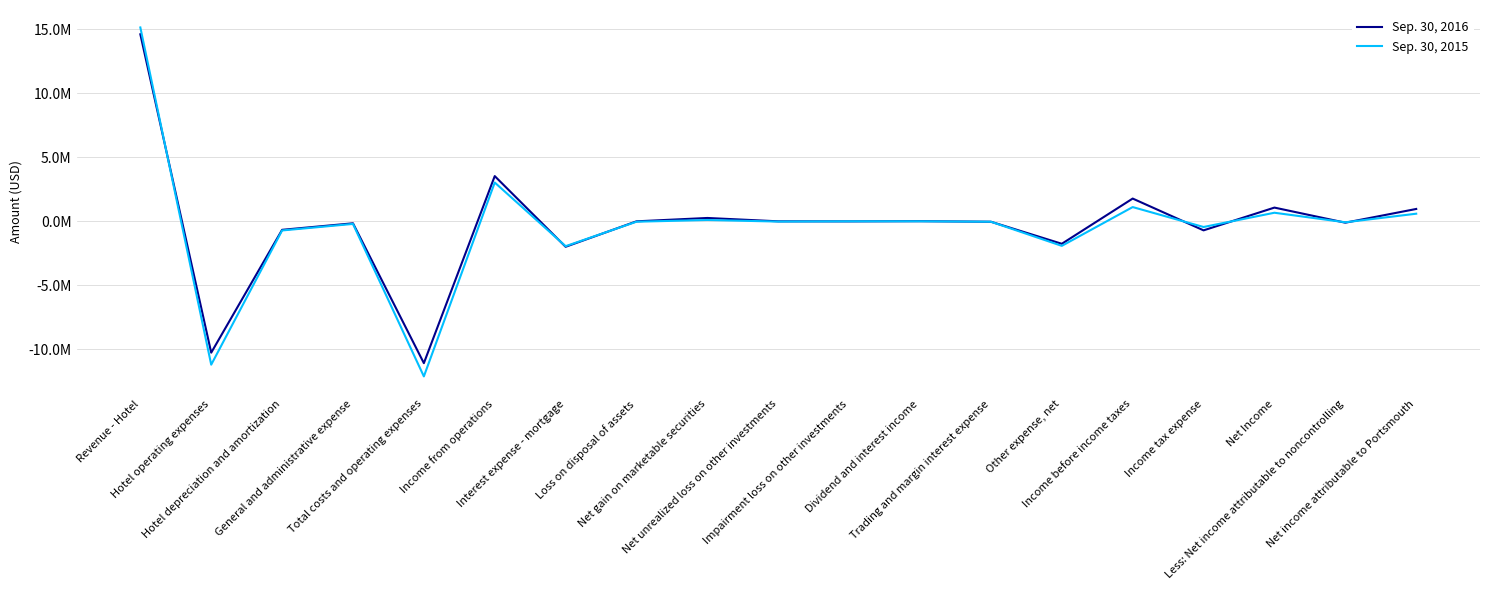

At which category does Sep. 30, 2016 reach its first local valley?

Hotel operating expenses